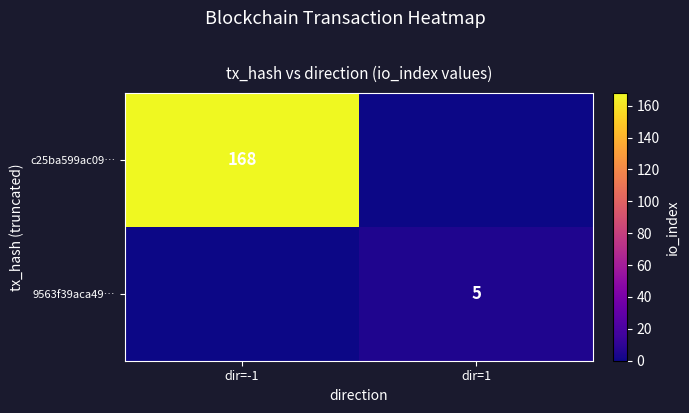

Is it true that c25ba599ac09… equals 168 at dir=-1?

True